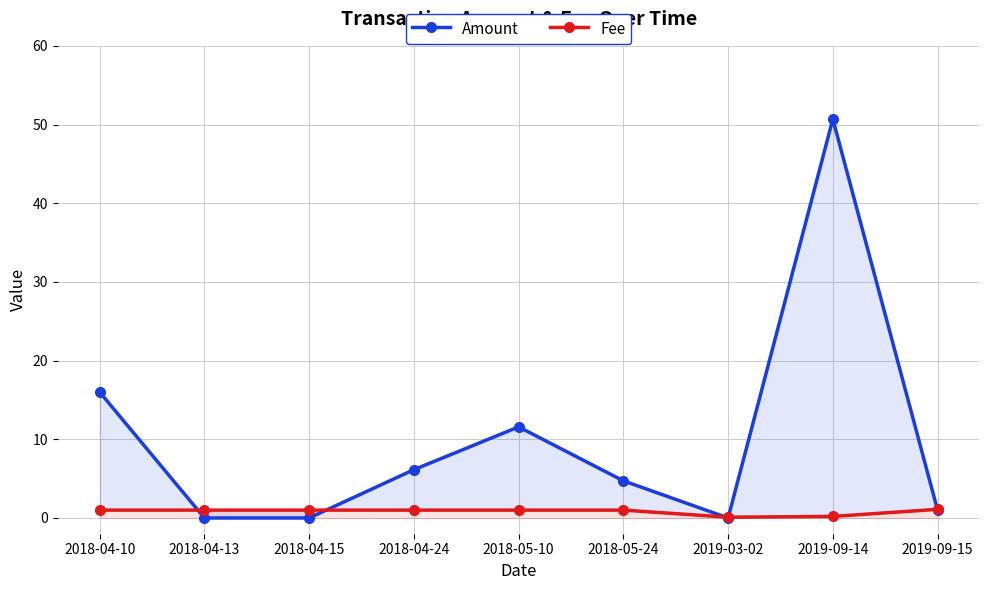

Count the number of data series in this chart.

2